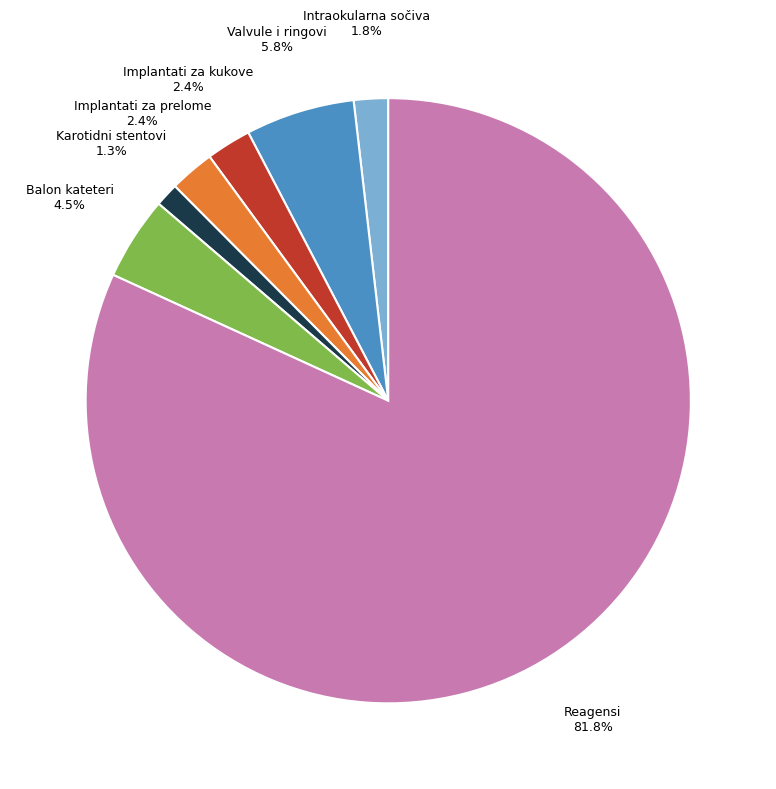

Which slice is the largest?

Reagensi